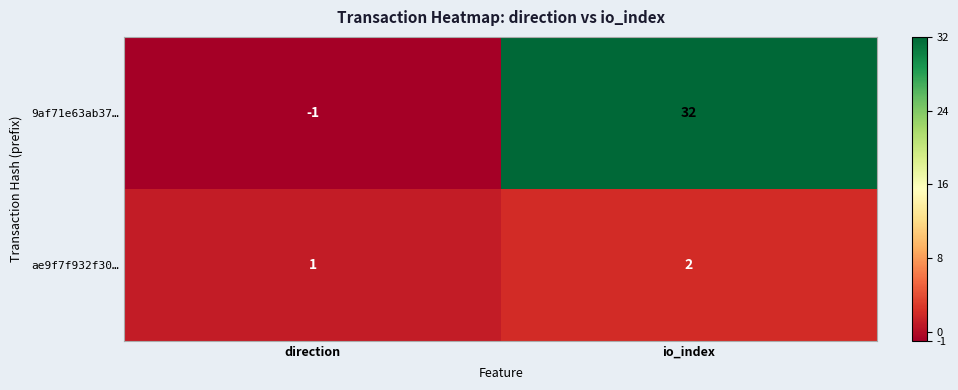

Reading left to right, transcribe all the data shown in this chart.

9af71e63ab37…: -1	32
ae9f7f932f30…: 1	2